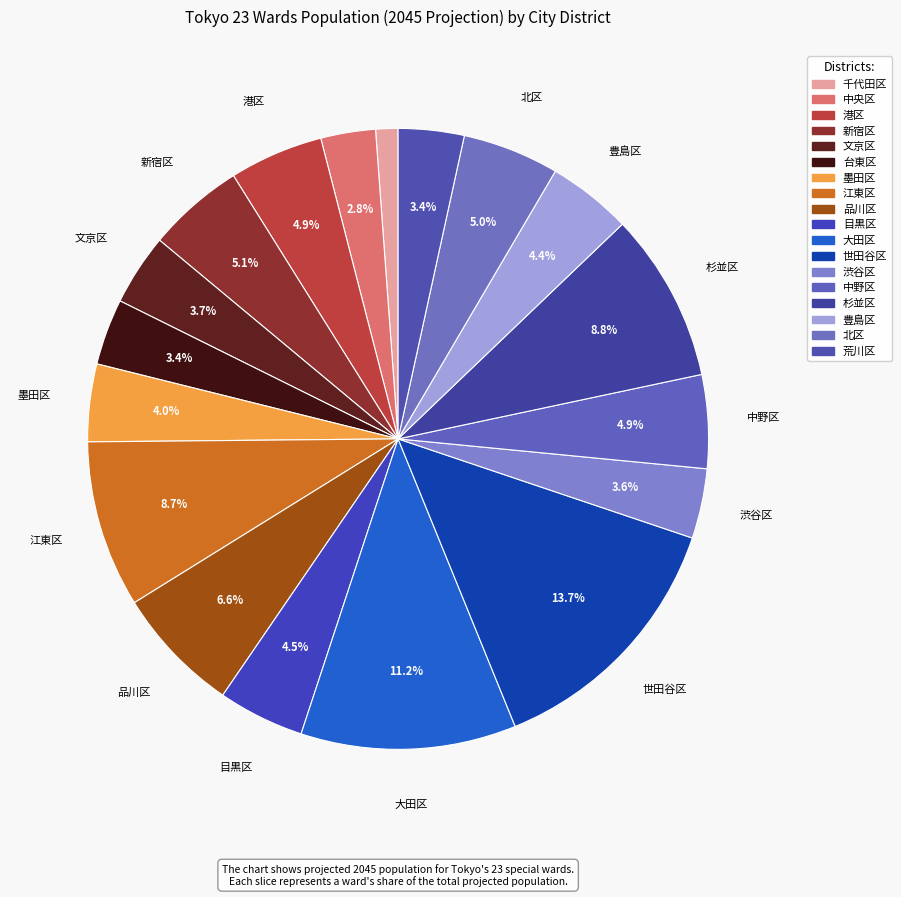

True or false: 北区 accounts for 1% of the total.

False